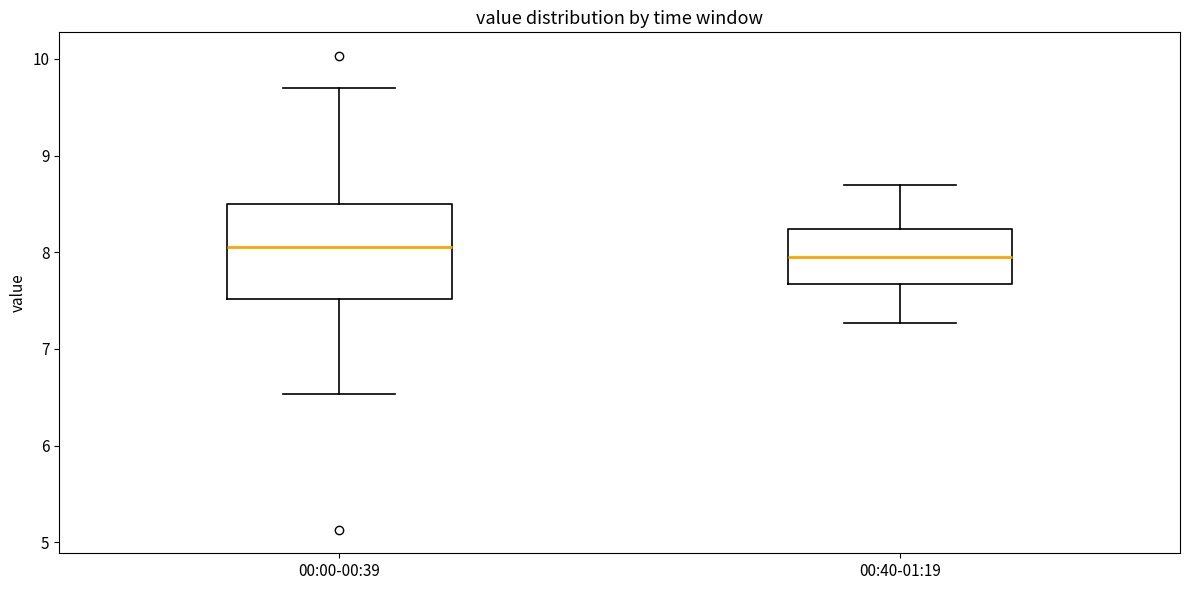

Comparing the boxes themselves (not the whiskers), which one is the tallest?

00:00-00:39